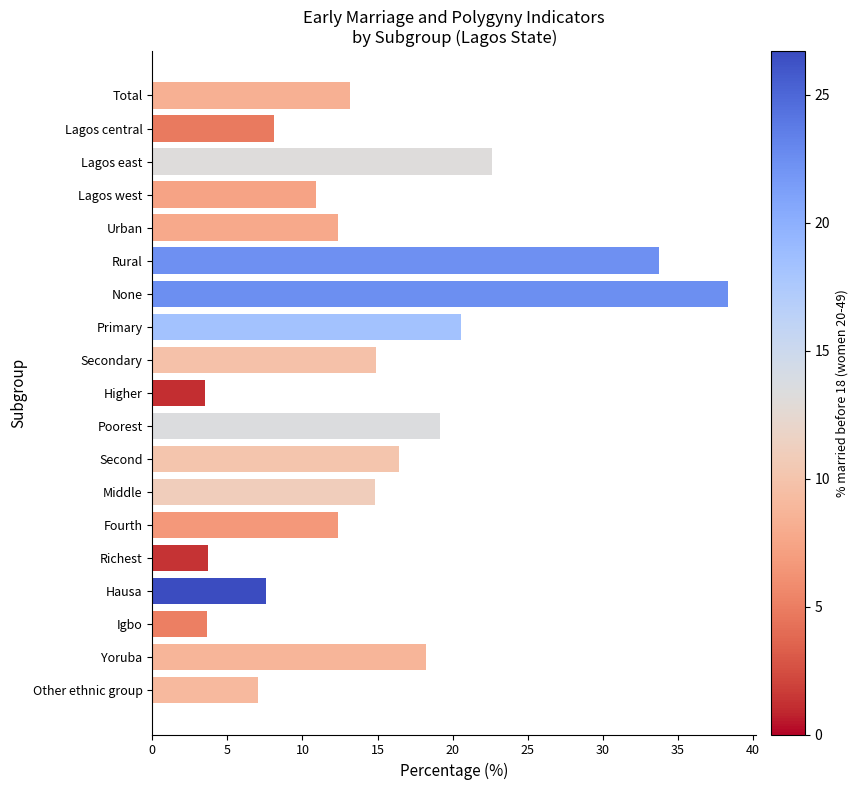

What is the label of the 5th bar from the bottom?

Richest